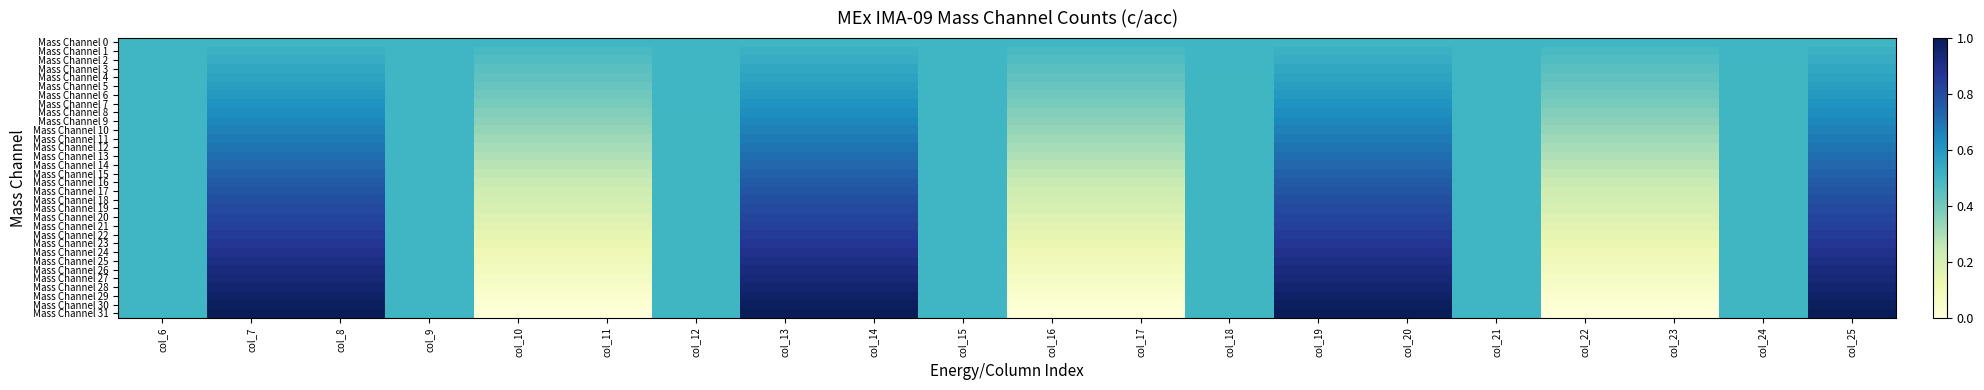

Which series has the largest total across all categories?

Mass Channel 31